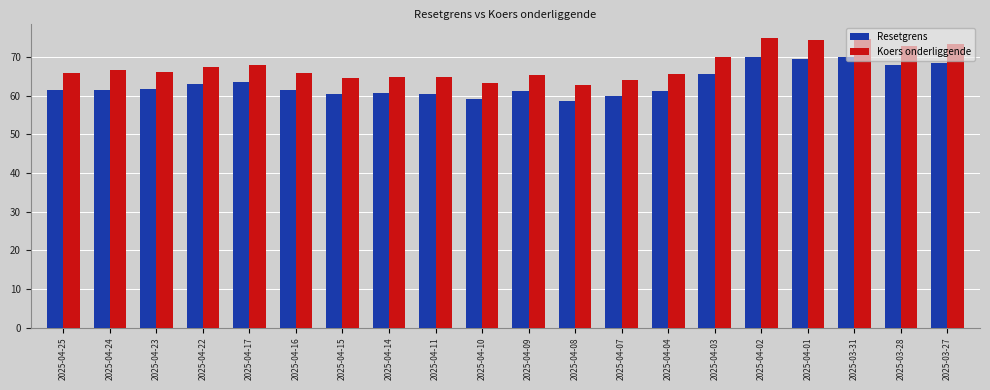

The Resetgrens series shows 108.5 at 2025-04-11. True or false?

False